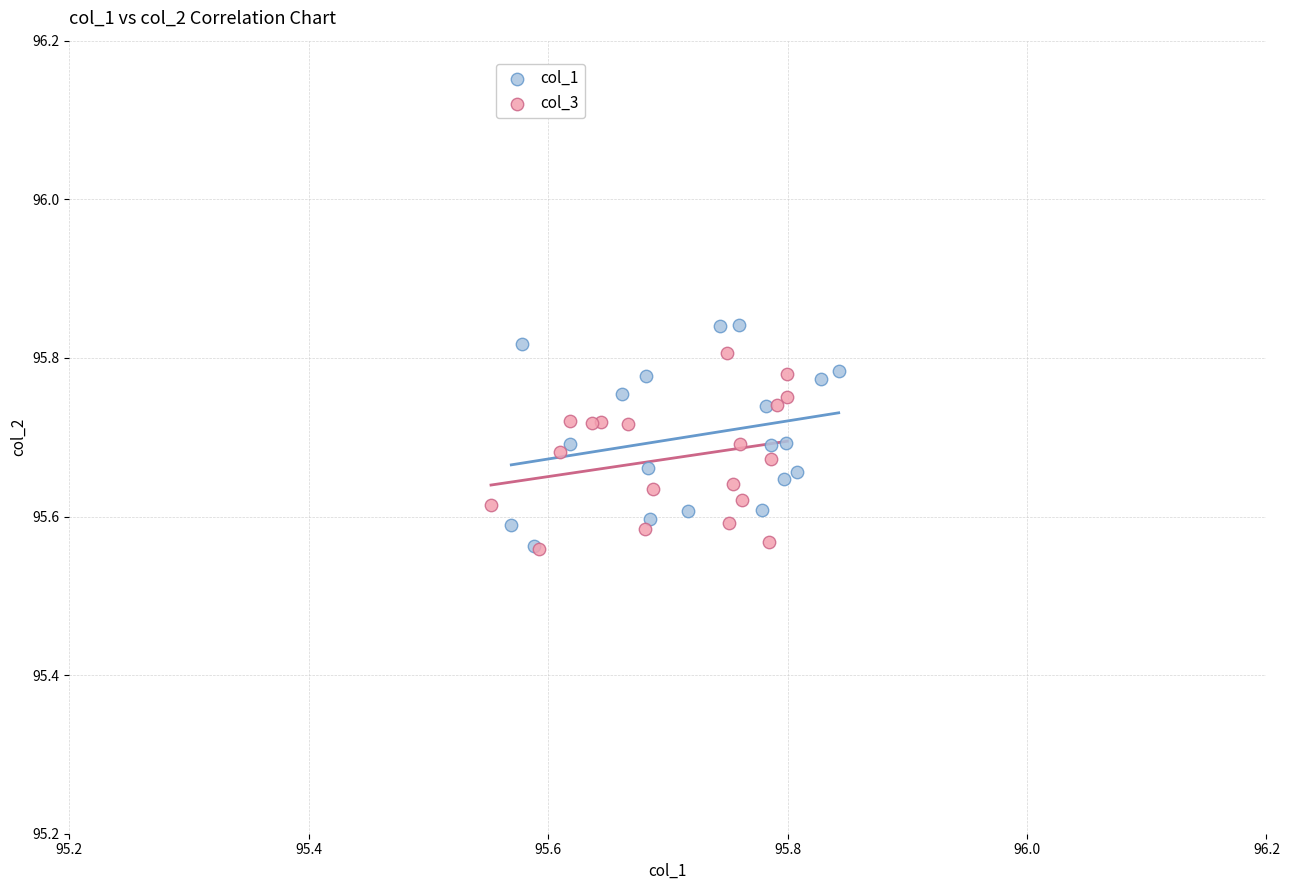

Which series has the widest spread of Y values?

col_1